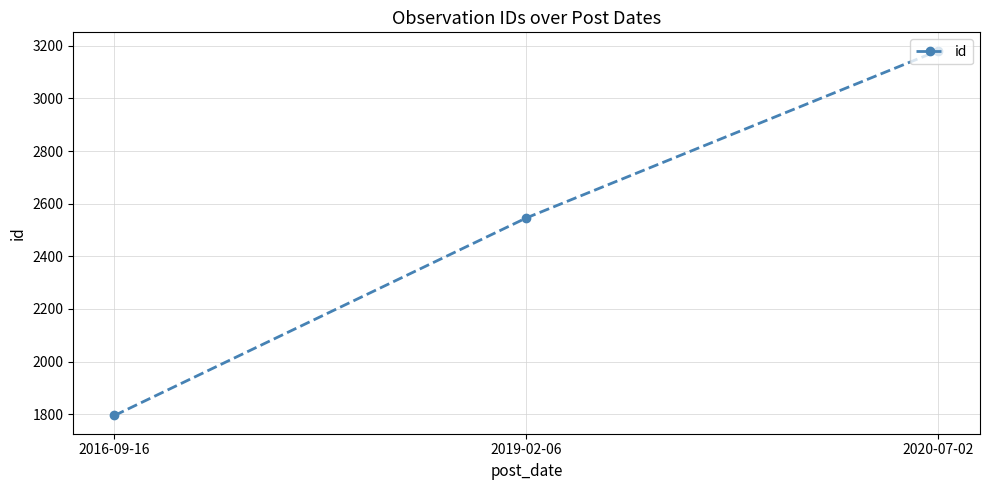

Rank the categories by value from lowest to highest.

2016-09-16, 2019-02-06, 2020-07-02